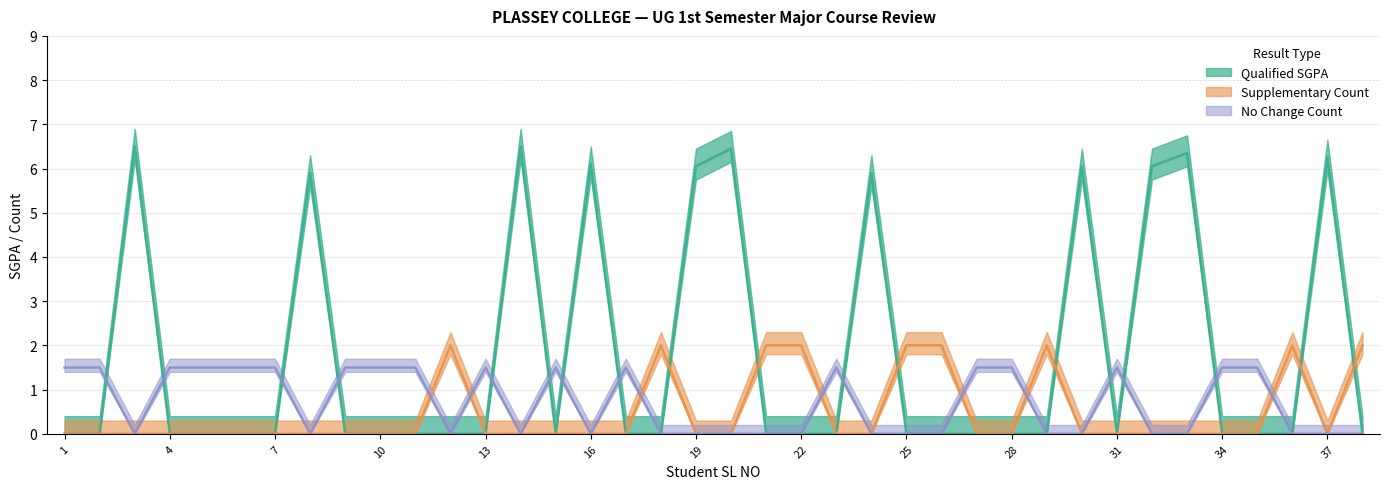

Which has a higher value, 26 or 33?

33